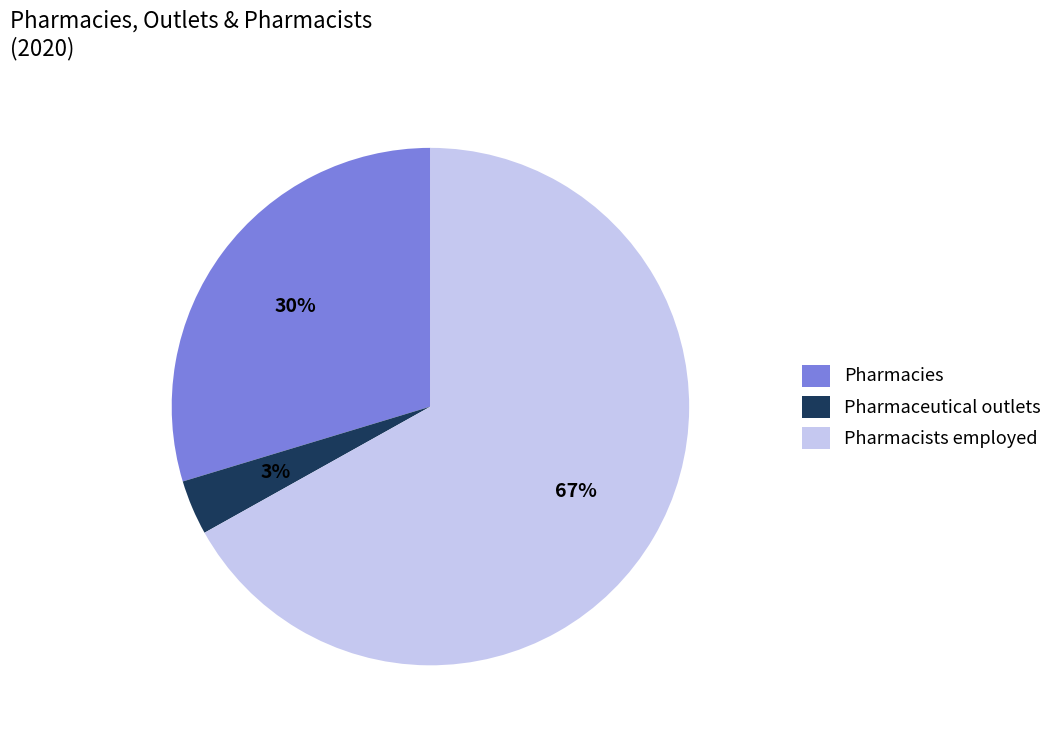

How many slices are in this pie chart?

3